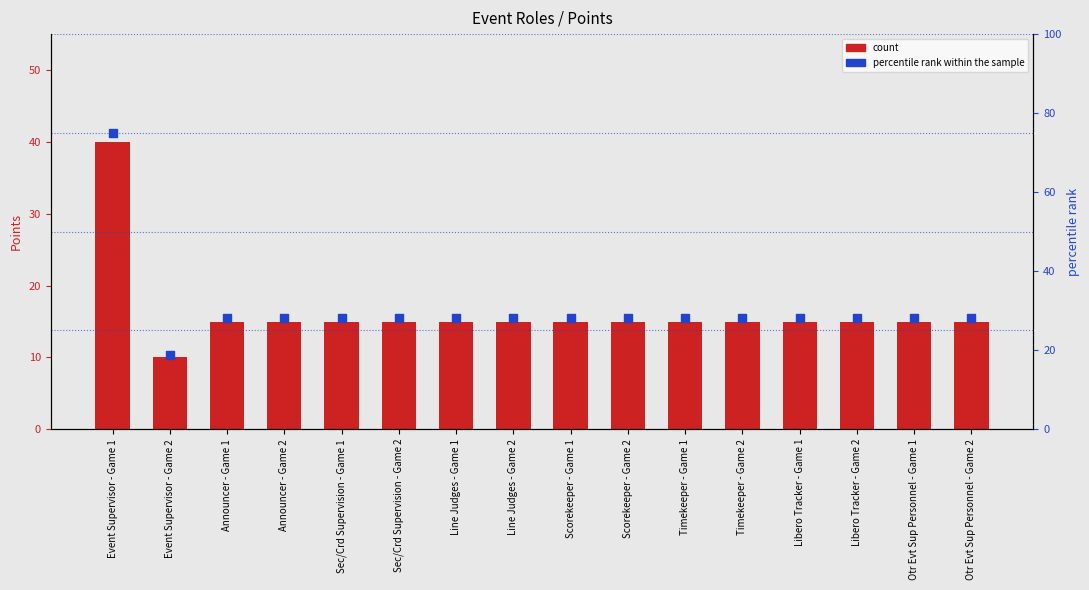

Which series contains the highest Y value?

percentile rank within the sample